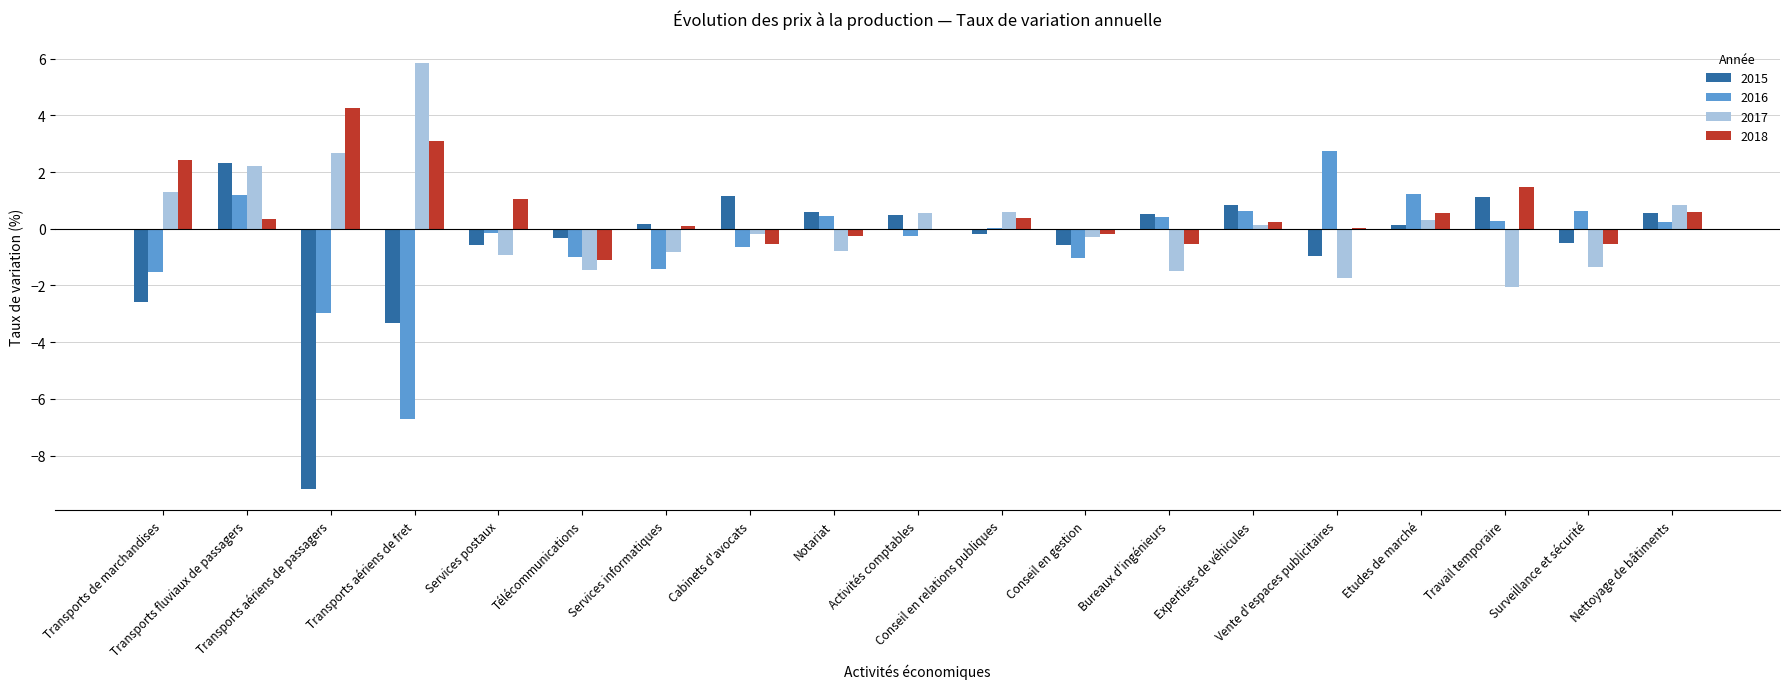

At which label does 2015 first exceed 0?

Transports fluviaux de passagers